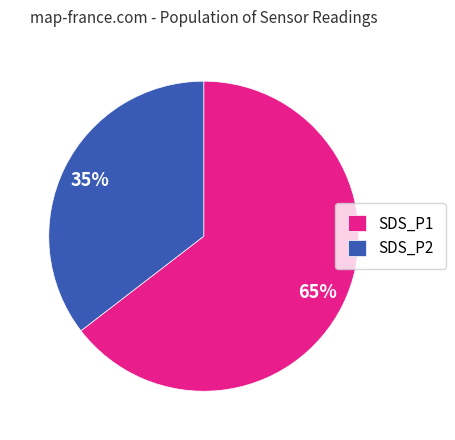

What is the largest slice in the pie chart?

SDS_P1